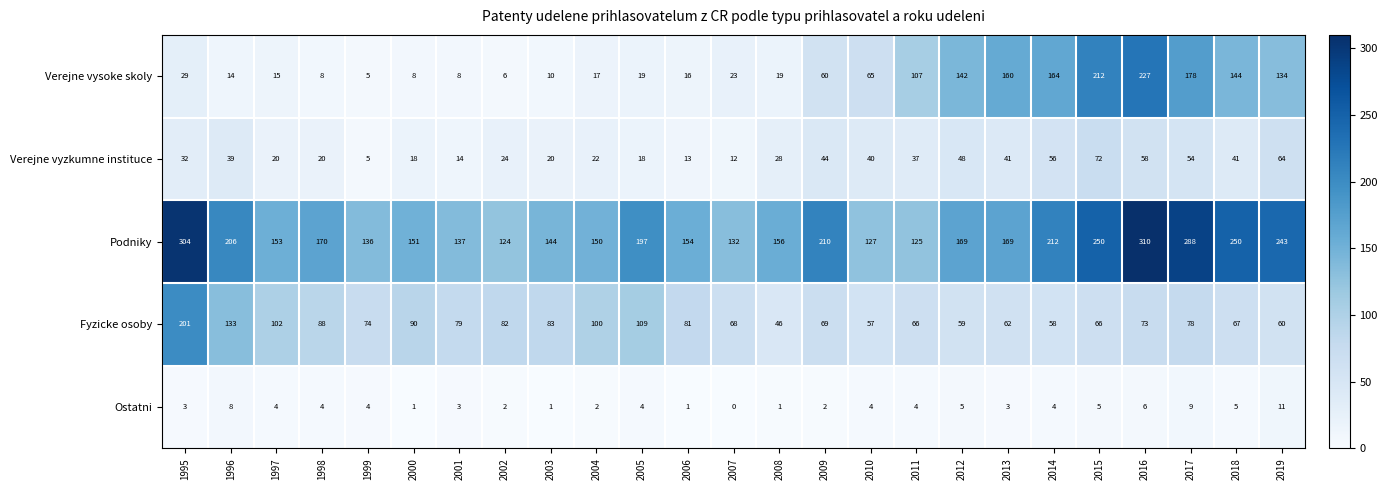

What is the difference between the maximum and minimum values in the Verejne vysoke skoly series?

222